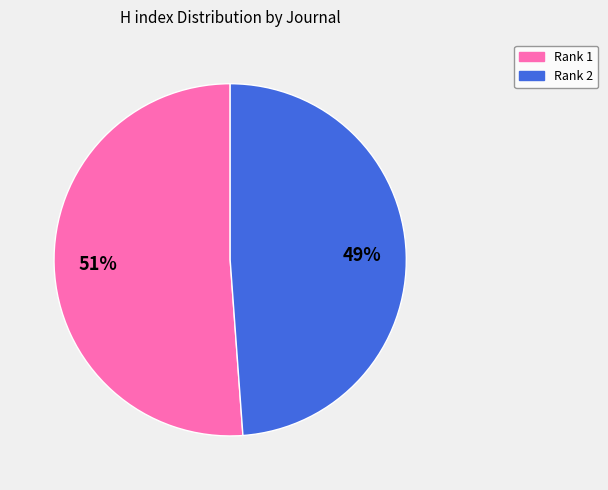

How many slices are in this pie chart?

2